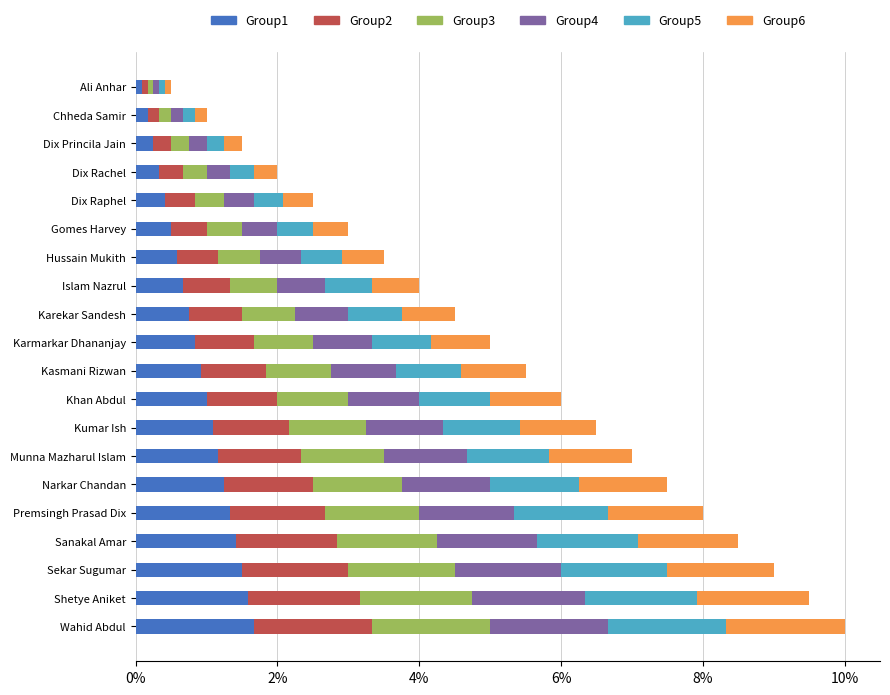

What are all the series names shown in the legend?

Group1, Group2, Group3, Group4, Group5, Group6